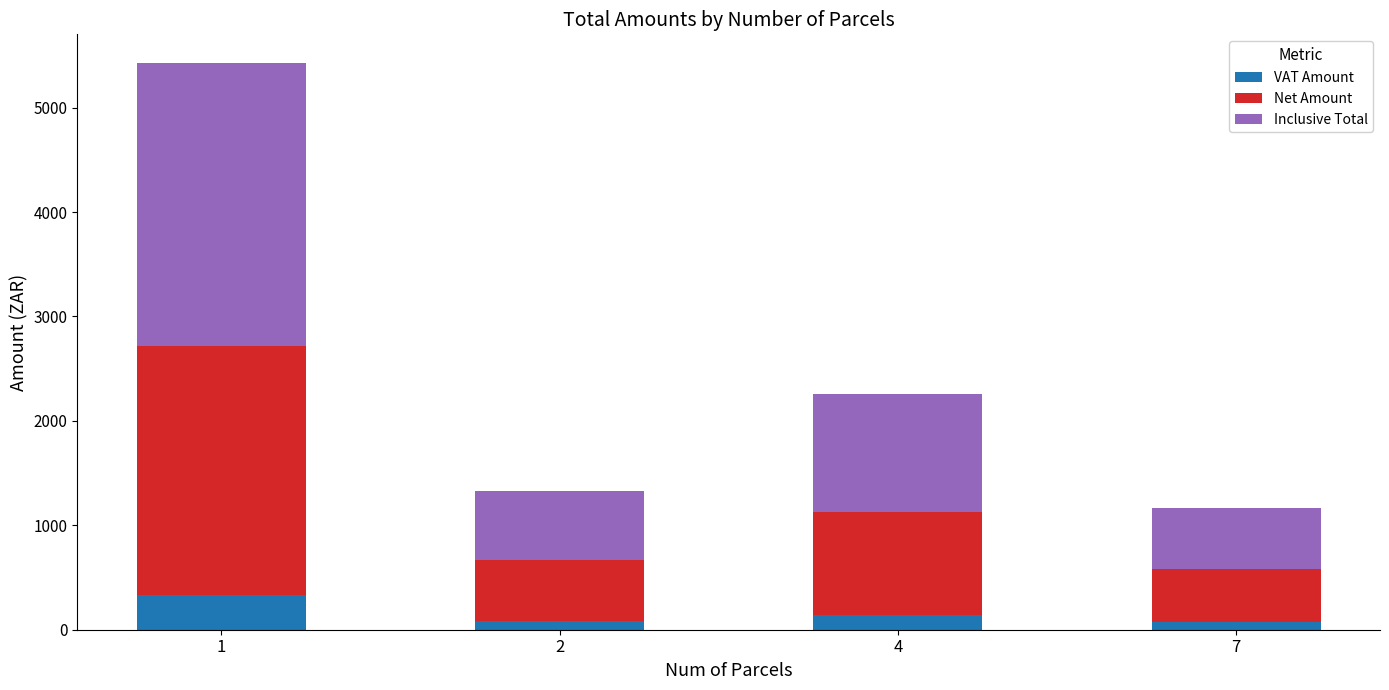

What is the maximum value for VAT Amount?

333.4